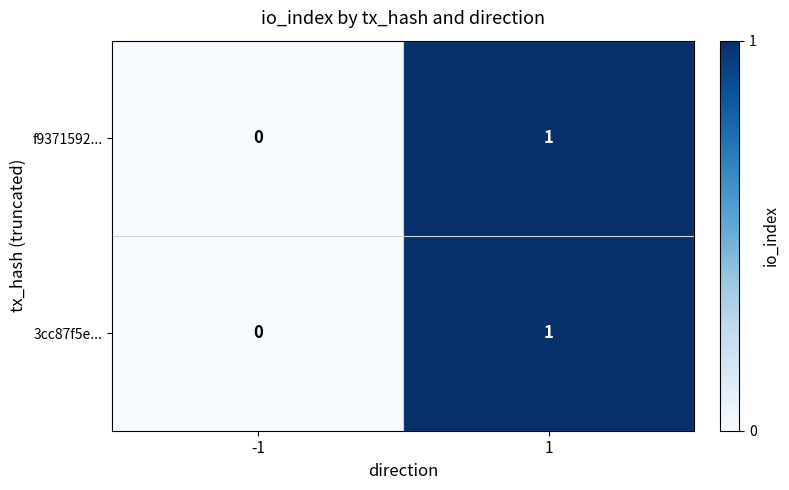

The value of 3cc87f5e... at -1 is 0. True or false?

True